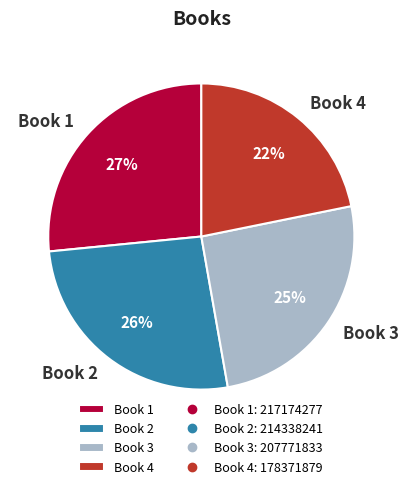

Which slice is the smallest?

Book 4